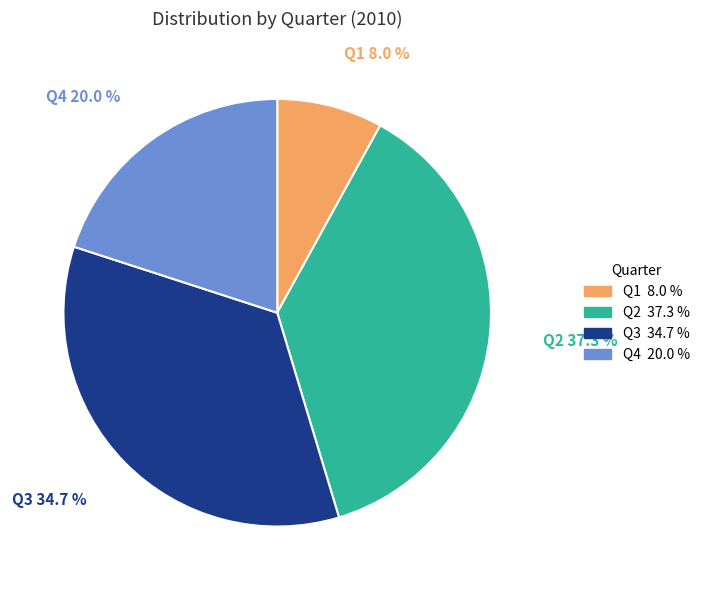

To the nearest percent, what percentage of the pie is Q2?

37%